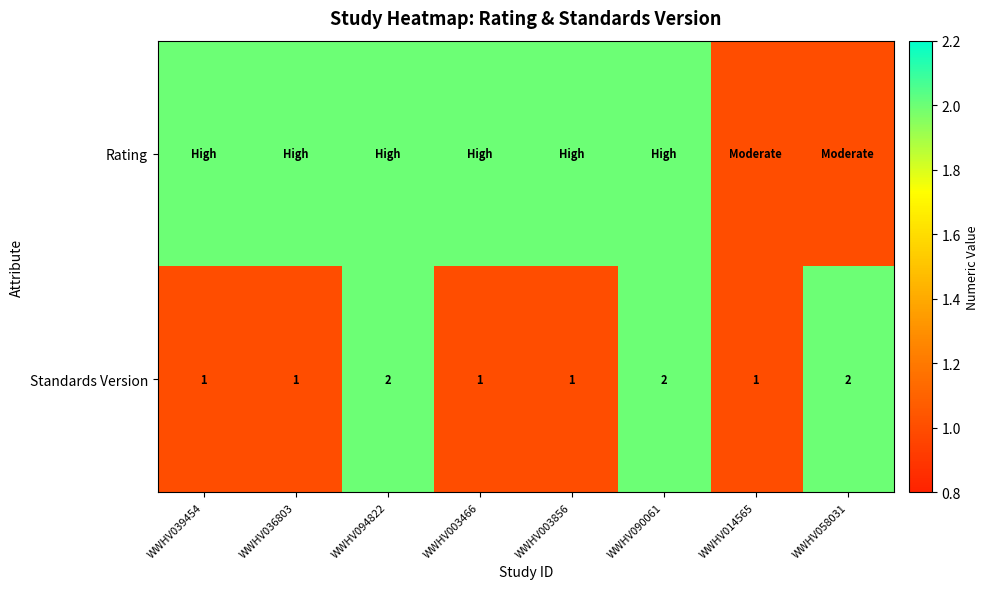

Count the Standards Version values in the range 1 to 2.

8